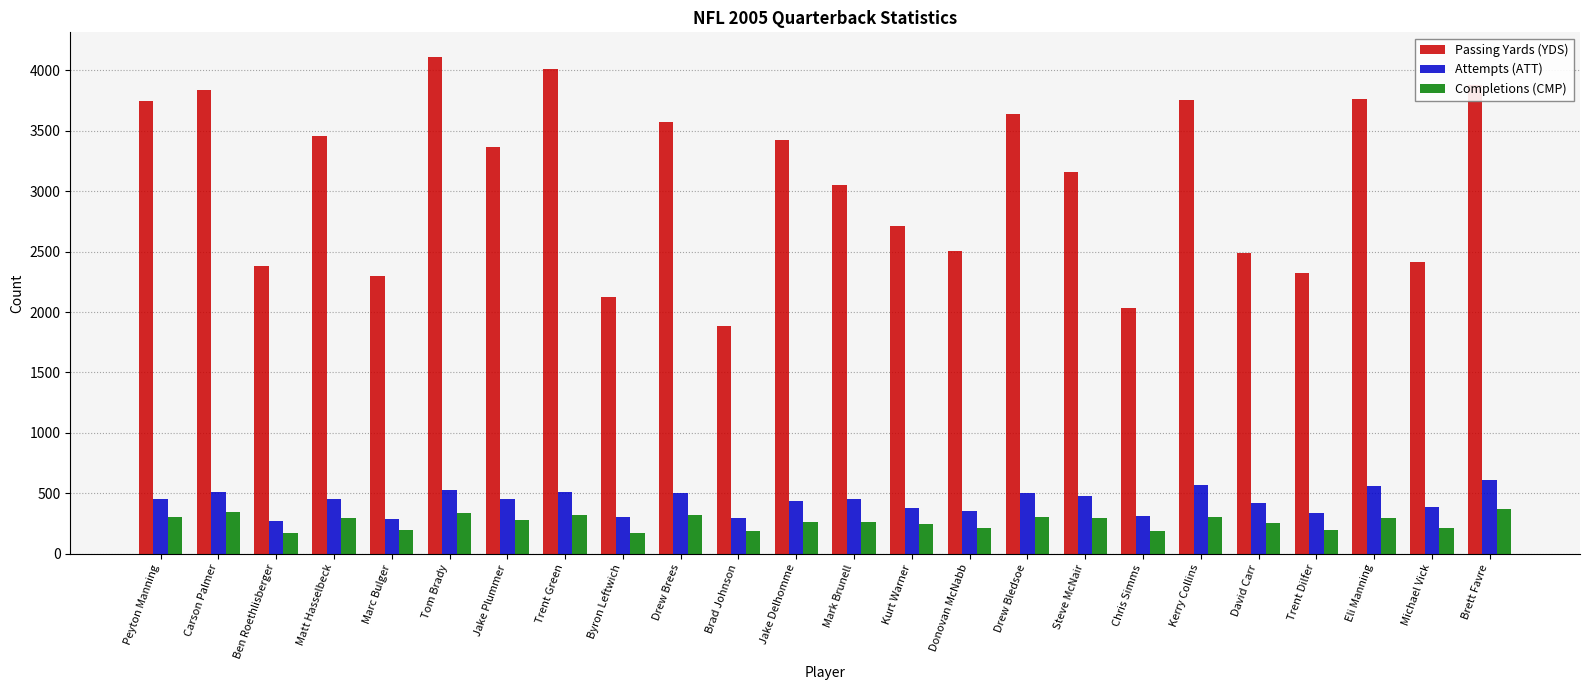

At how many categories does at least one series exceed 2532?

15